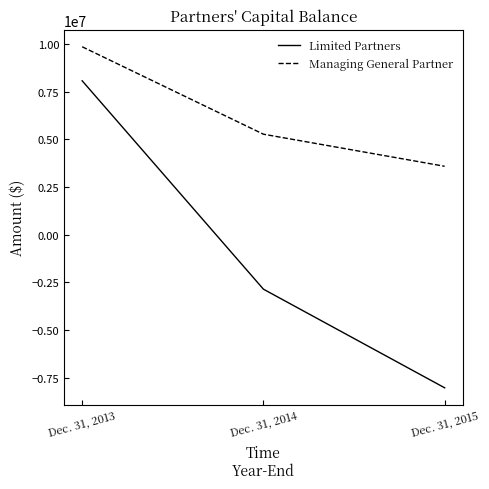

Which series has the largest range (max minus min)?

Limited Partners